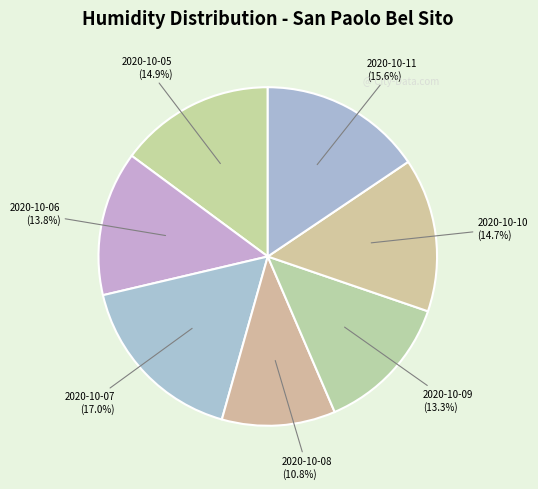

Count the number of slices in the pie.

7